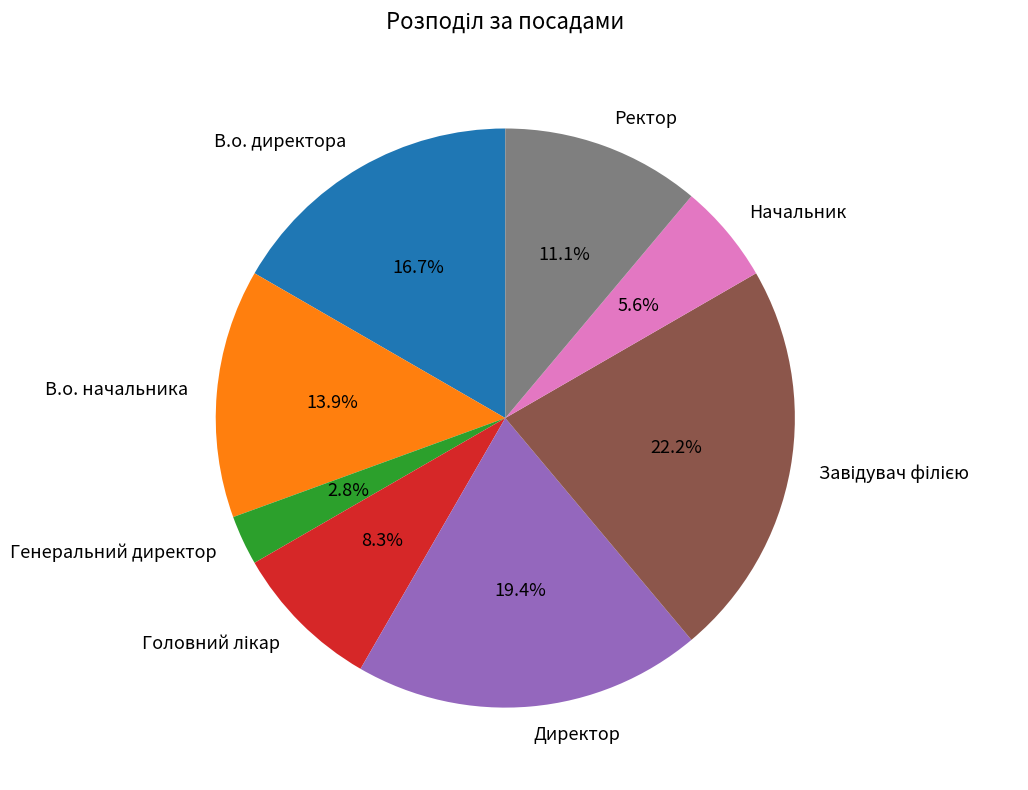

Which category has the smallest portion of the pie?

Генеральний директор